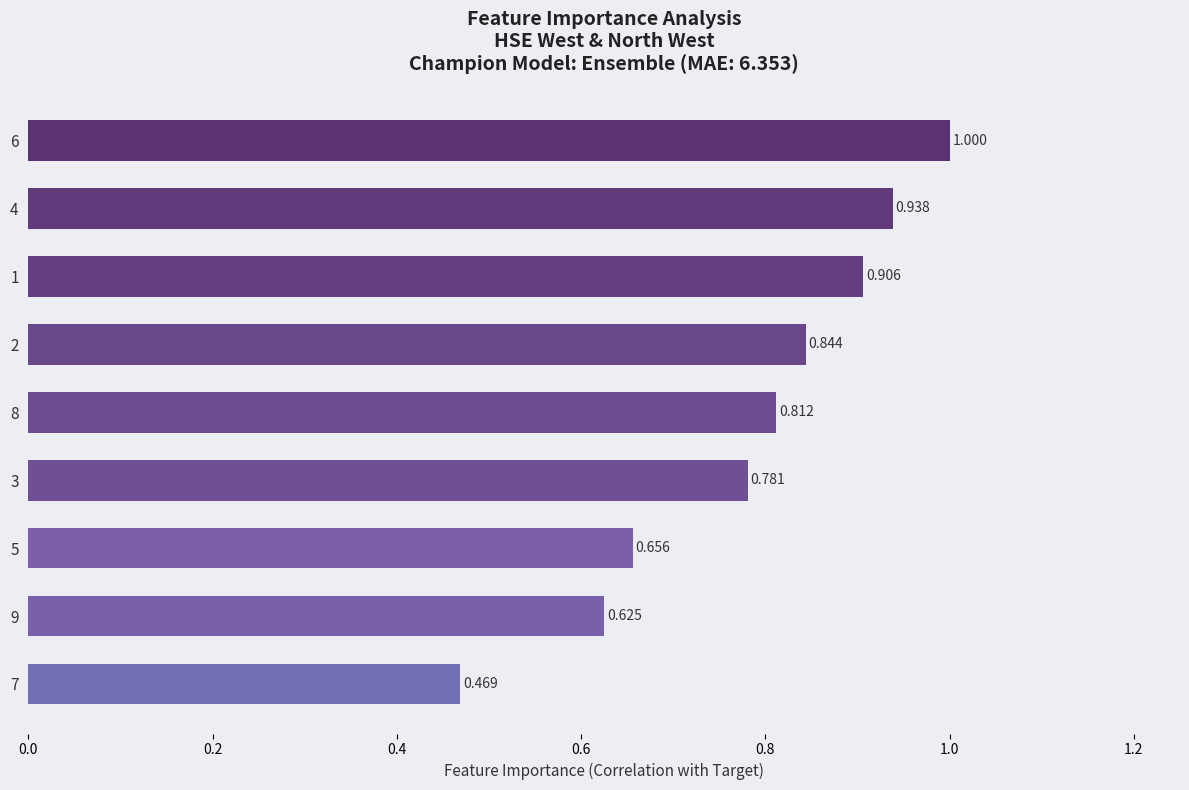

What is the difference between the maximum and second lowest values?

0.4